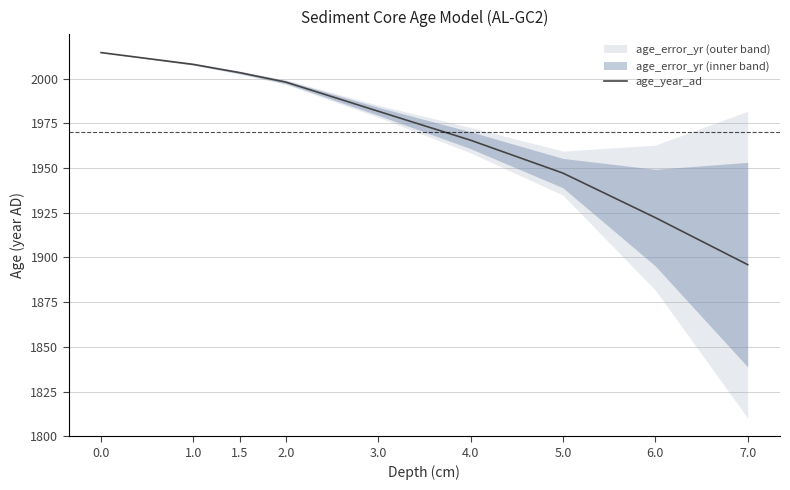

What is the label of the 2nd point from the left?

1.0